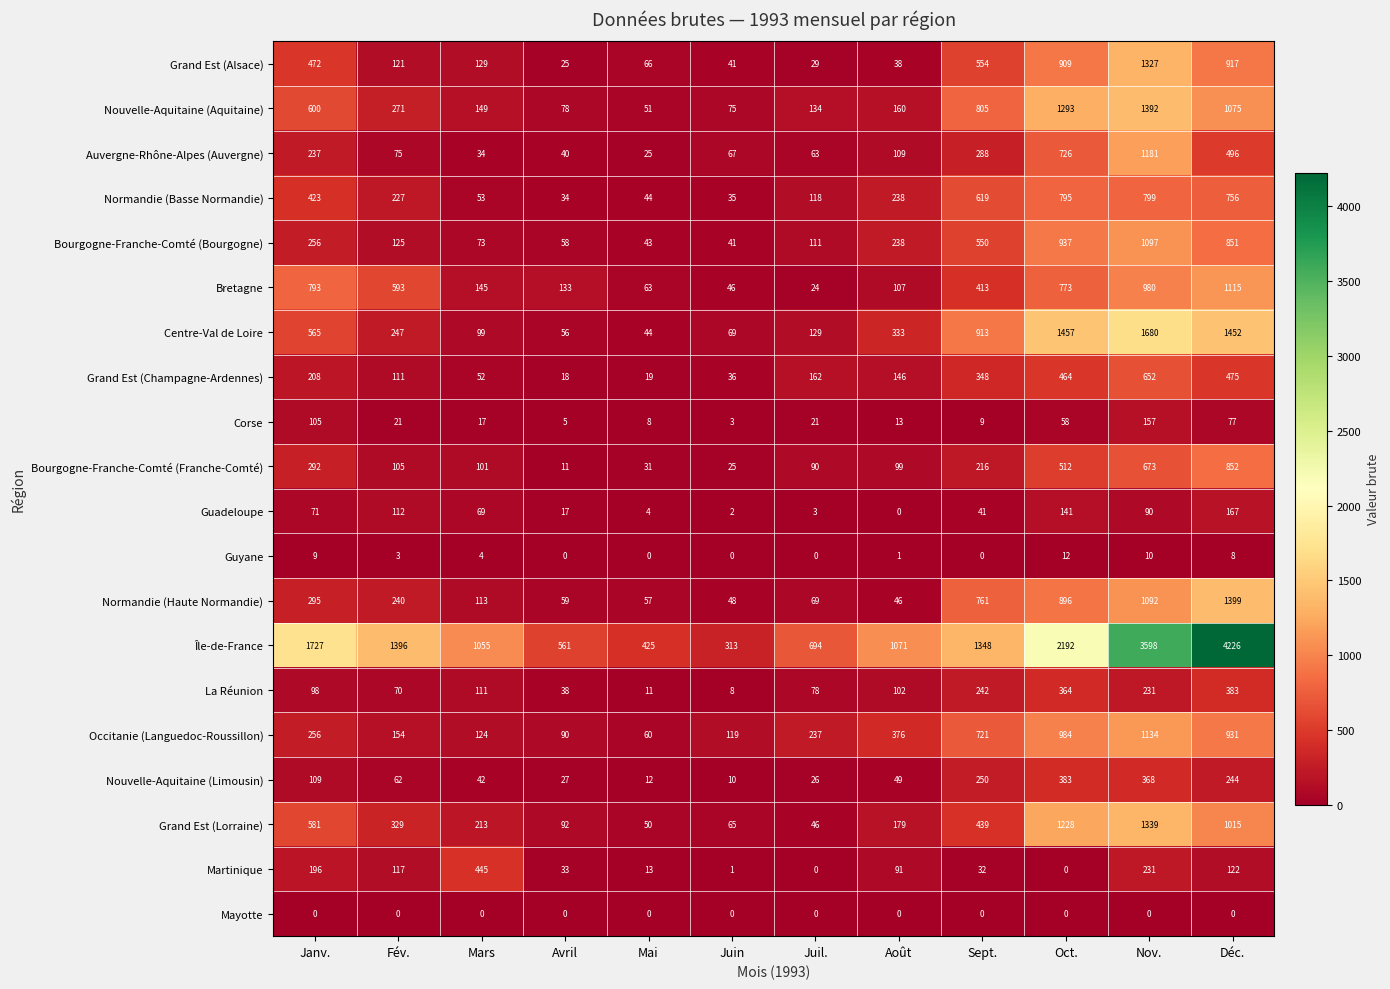

The Mayotte series shows 0 at Août. True or false?

True